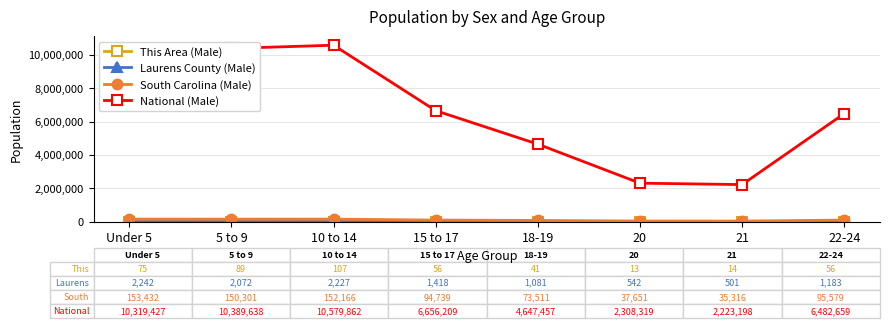

What is the label of the 6th point from the left?

20